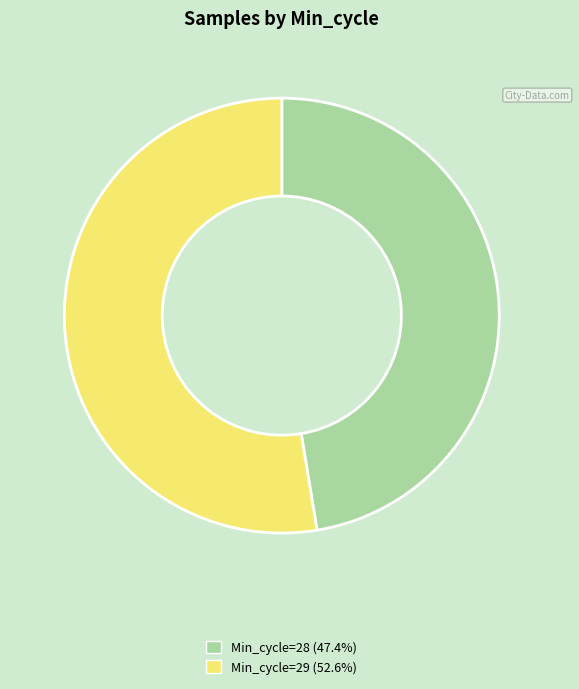

What is the ratio of the value at Min_cycle=28 (47.4%) to the value at Min_cycle=29 (52.6%)?

0.9